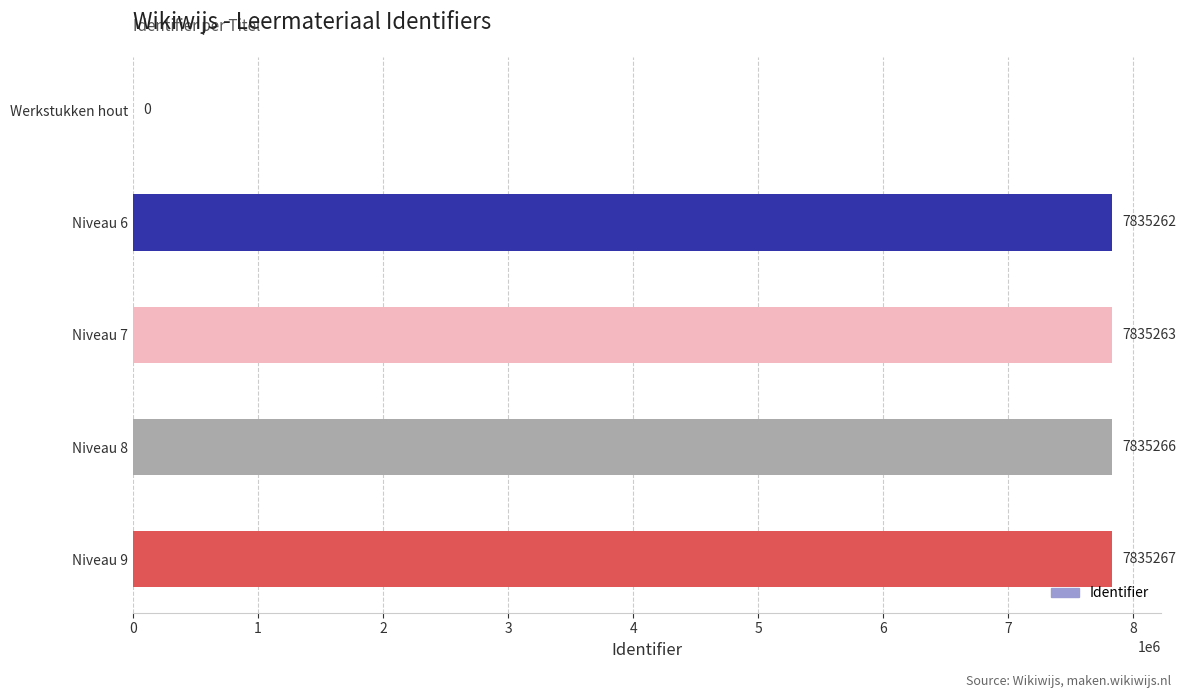

How many positive values are there?

4